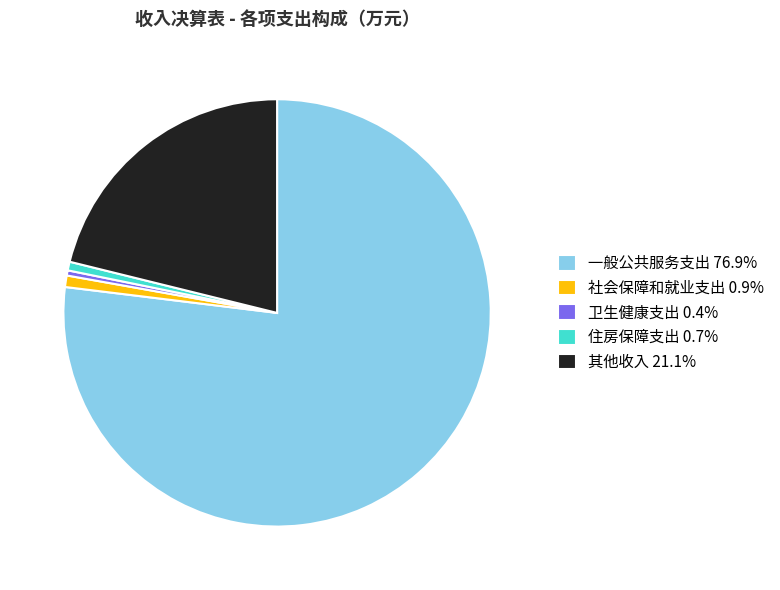

Combined, do 社会保障和就业支出 0.9% and 其他收入 21.1% account for over 50%?

No